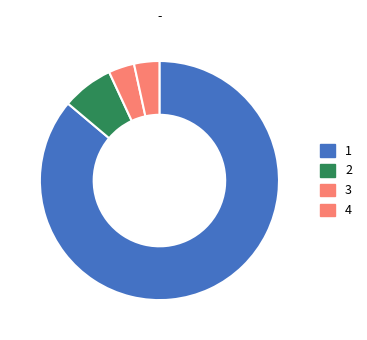

Count the number of slices in the pie.

4